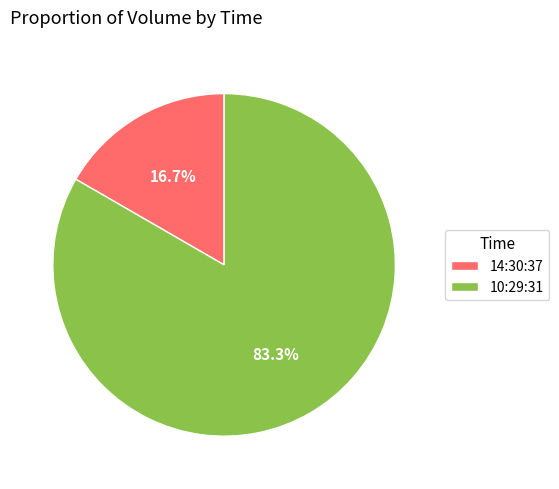

Which category has the smallest portion of the pie?

14:30:37